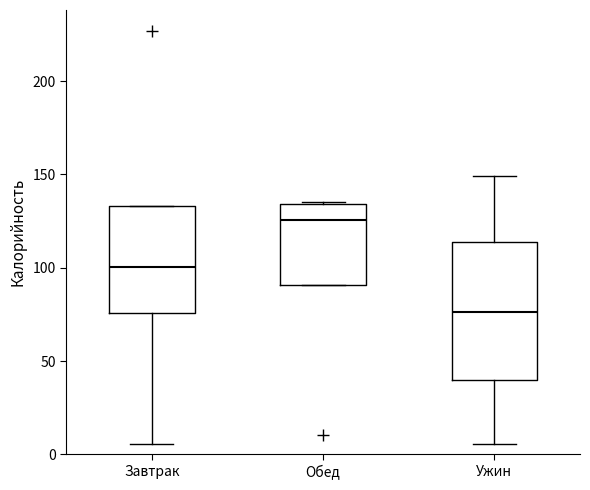

Reading left to right, transcribe this box plot: for each box, give where its median line is, the range the box spans, and where its two whiskers end, as read against the y-axis. The values are not printed on the chart, so give them approximately, as read against the axis.

Завтрак: median 100, box 75 to 135, whiskers 5 to 135
Обед: median 125, box 90 to 135, whiskers 90 to 135
Ужин: median 75, box 40 to 115, whiskers 5 to 150